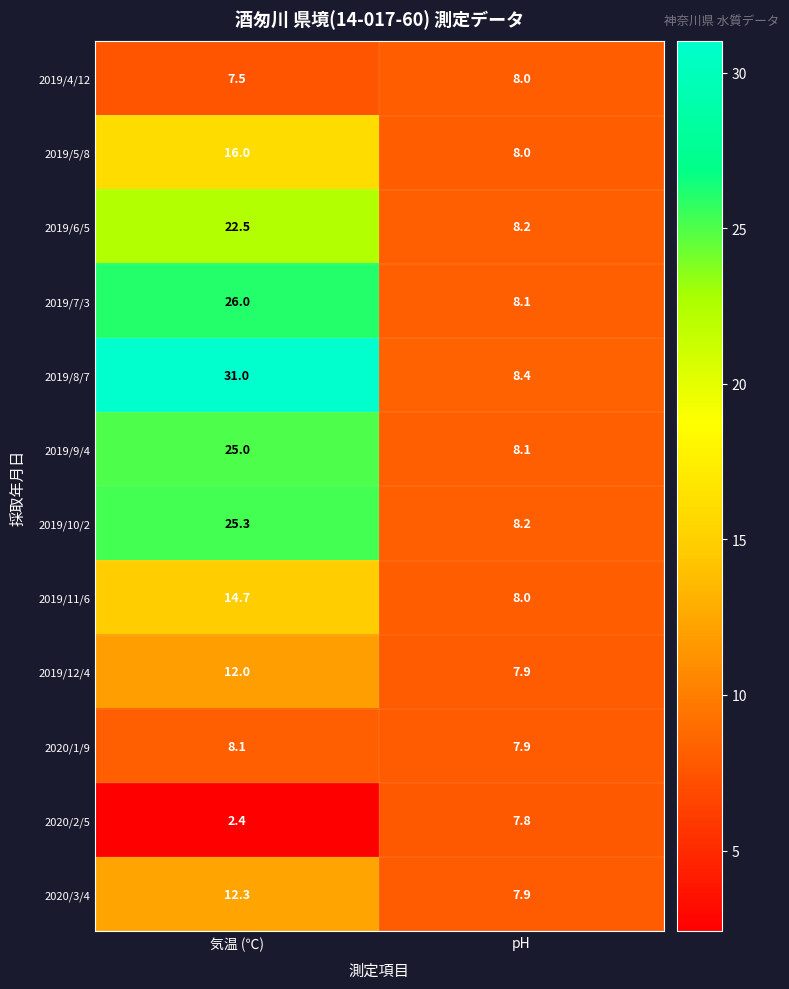

Reading left to right, list all the values displayed in this chart.

2019/4/12: 7.5	8.0
2019/5/8: 16.0	8.0
2019/6/5: 22.5	8.2
2019/7/3: 26.0	8.1
2019/8/7: 31.0	8.4
2019/9/4: 25.0	8.1
2019/10/2: 25.3	8.2
2019/11/6: 14.7	8.0
2019/12/4: 12.0	7.9
2020/1/9: 8.1	7.9
2020/2/5: 2.4	7.8
2020/3/4: 12.3	7.9